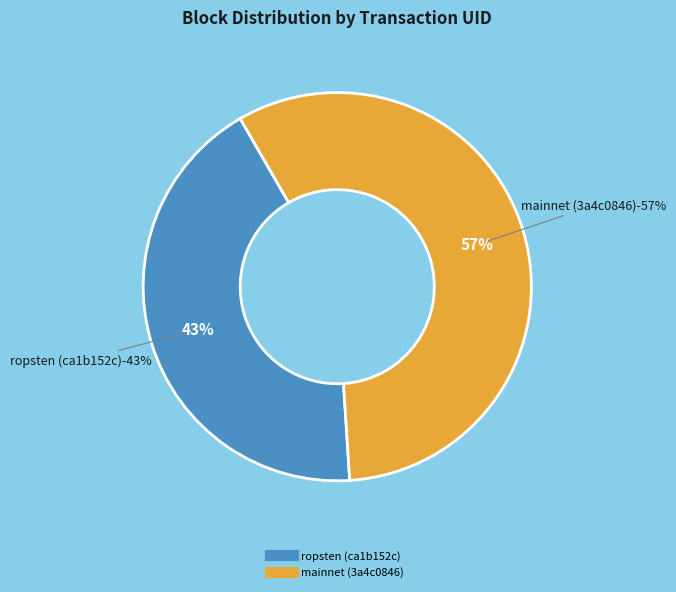

To the nearest percent, what is the average slice percentage?

50%